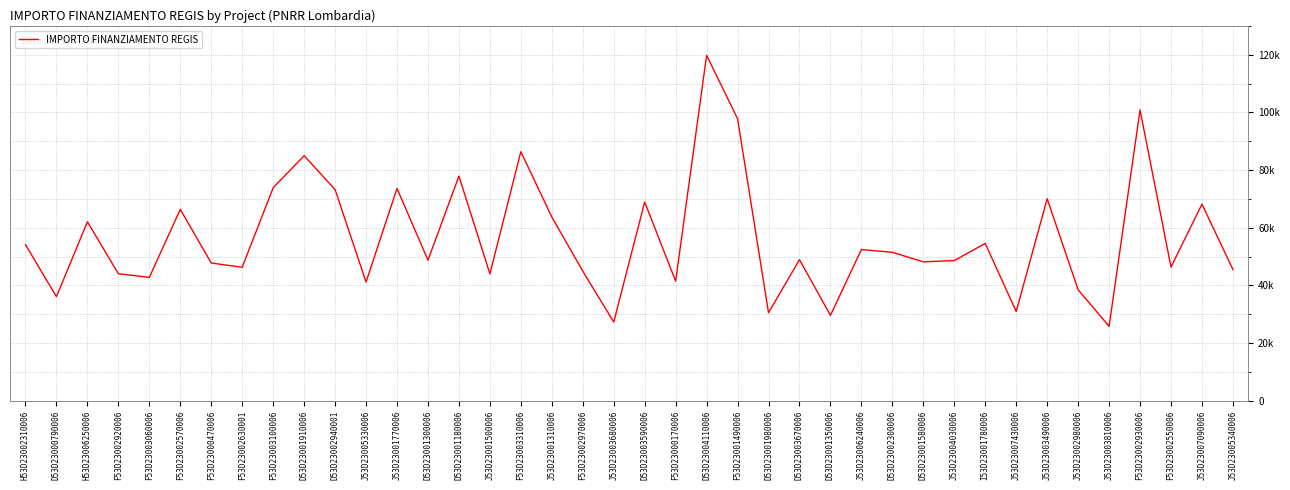

List the labels in order of value, smallest first.

J53D23003810006, J53D23003680006, D53D23001350006, D53D23001980006, J53D23007430006, D53D23000790006, J53D23002980006, J53D23005330006, F53D23000170006, F53D23003060006, J53D23001500006, F53D23002920006, F53D23002970006, J53D23005340006, F53D23002630001, F53D23002550006, F53D23000470006, D53D23001580006, J53D23004030006, D53D23001300006, D53D23003670006, D53D23002300006, J53D23006240006, H53D23002310006, I53D23001780006, H53D23006250006, J53D23001310006, F53D23002570006, J53D23007090006, D53D23003590006, J53D23003490006, D53D23002940001, J53D23001770006, F53D23003100006, D53D23001180006, D53D23001910006, F53D23003310006, F53D23001490006, F53D23002930006, D53D23004110006